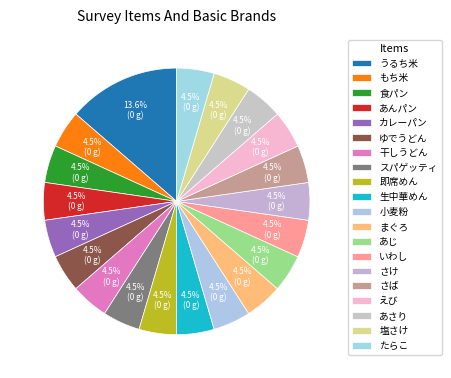

The うるち米 slice represents 1% of the pie. True or false?

False